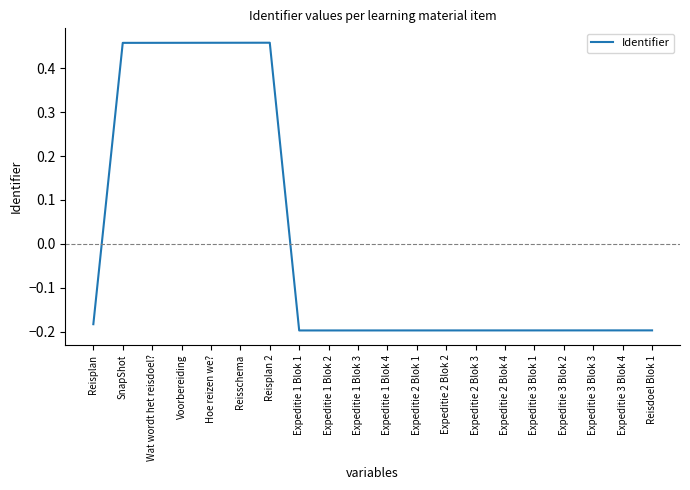

Where does the data first go above 0?

SnapShot